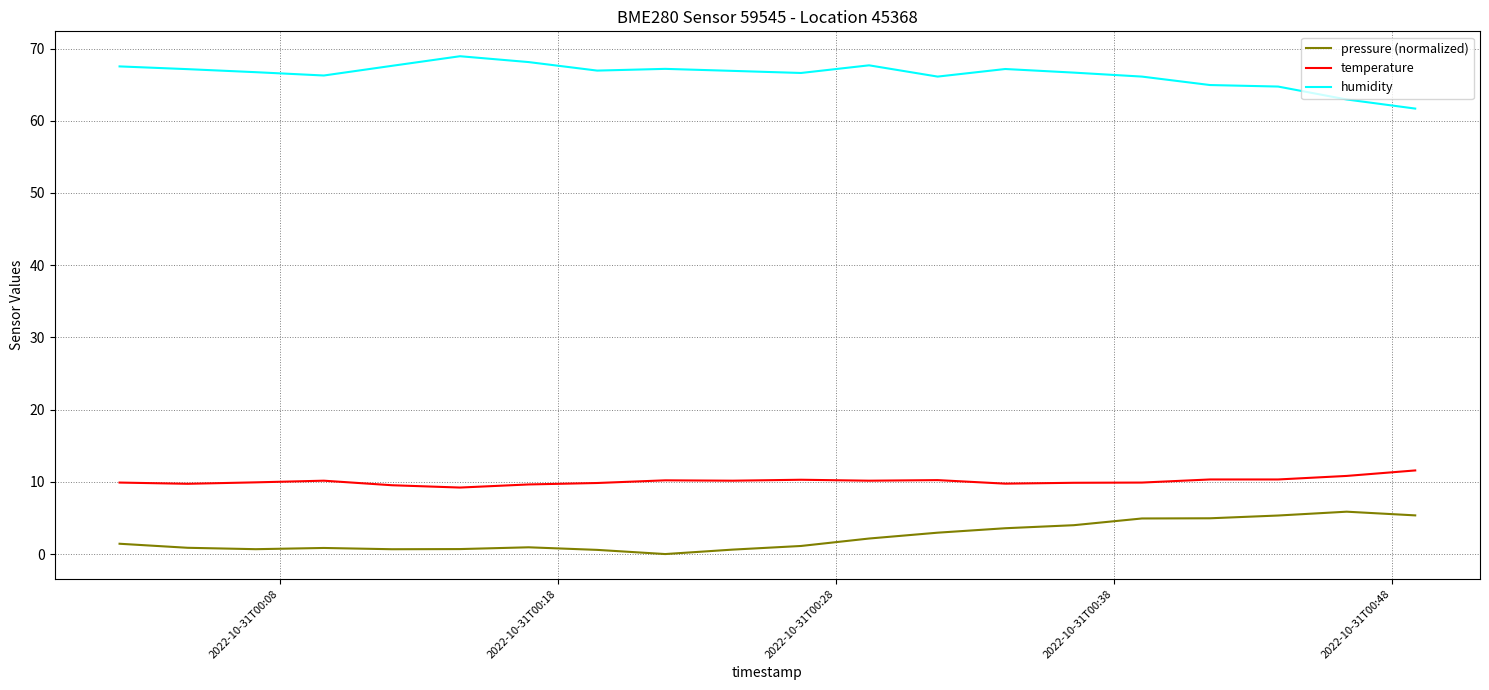

List the series in order of their peak value, highest first.

humidity, temperature, pressure (normalized)